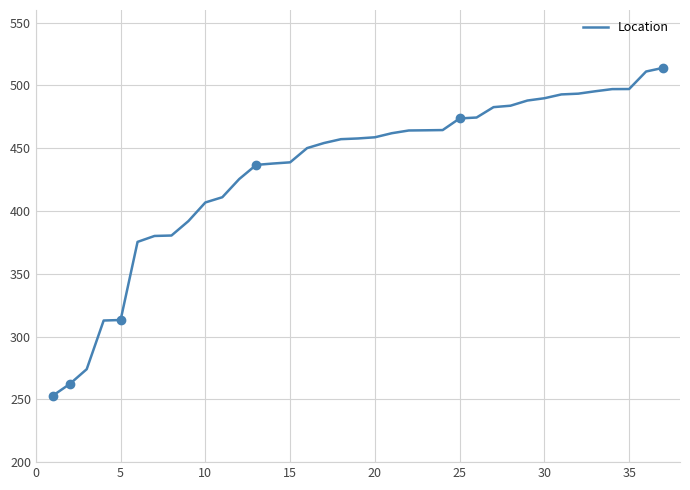

The Location series shows 149.8 at 10. True or false?

False